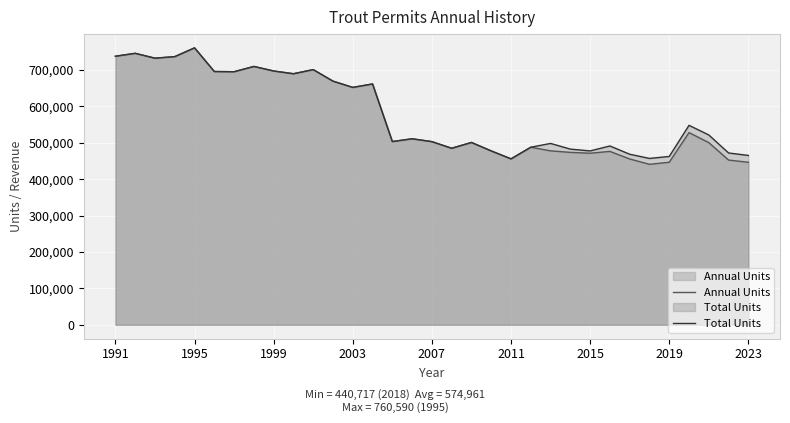

Which series has the widest spread of values?

Annual Units